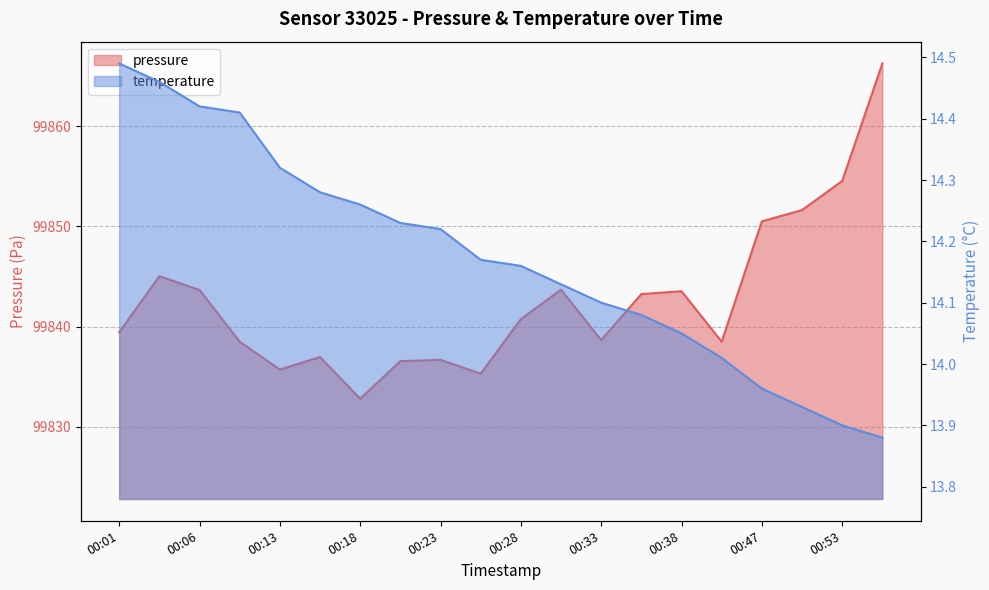

What is the highest value of the temperature series?

14.5